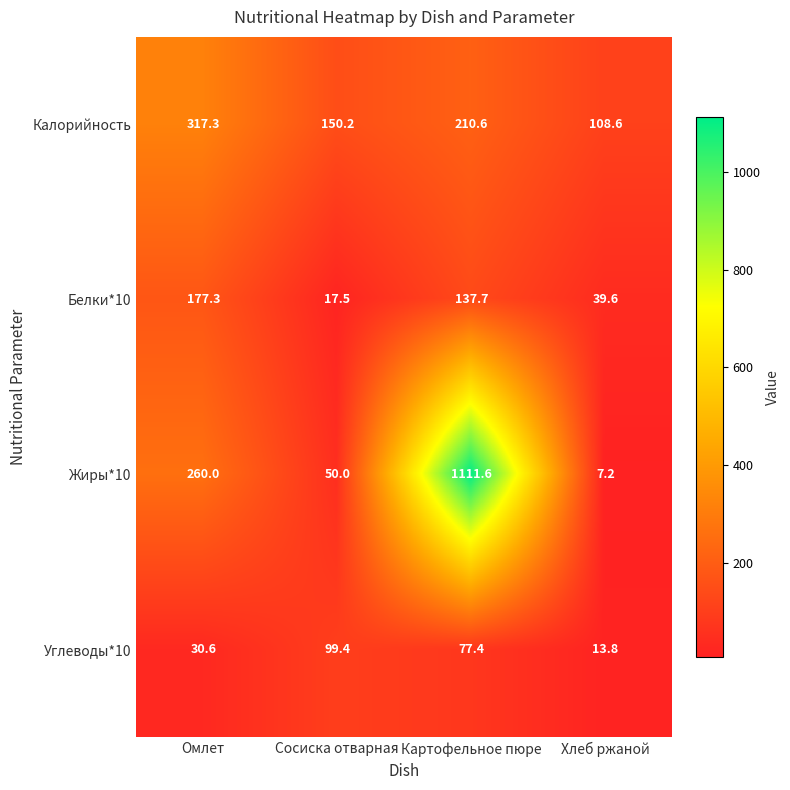

Which series has the largest total across all categories?

Жиры*10